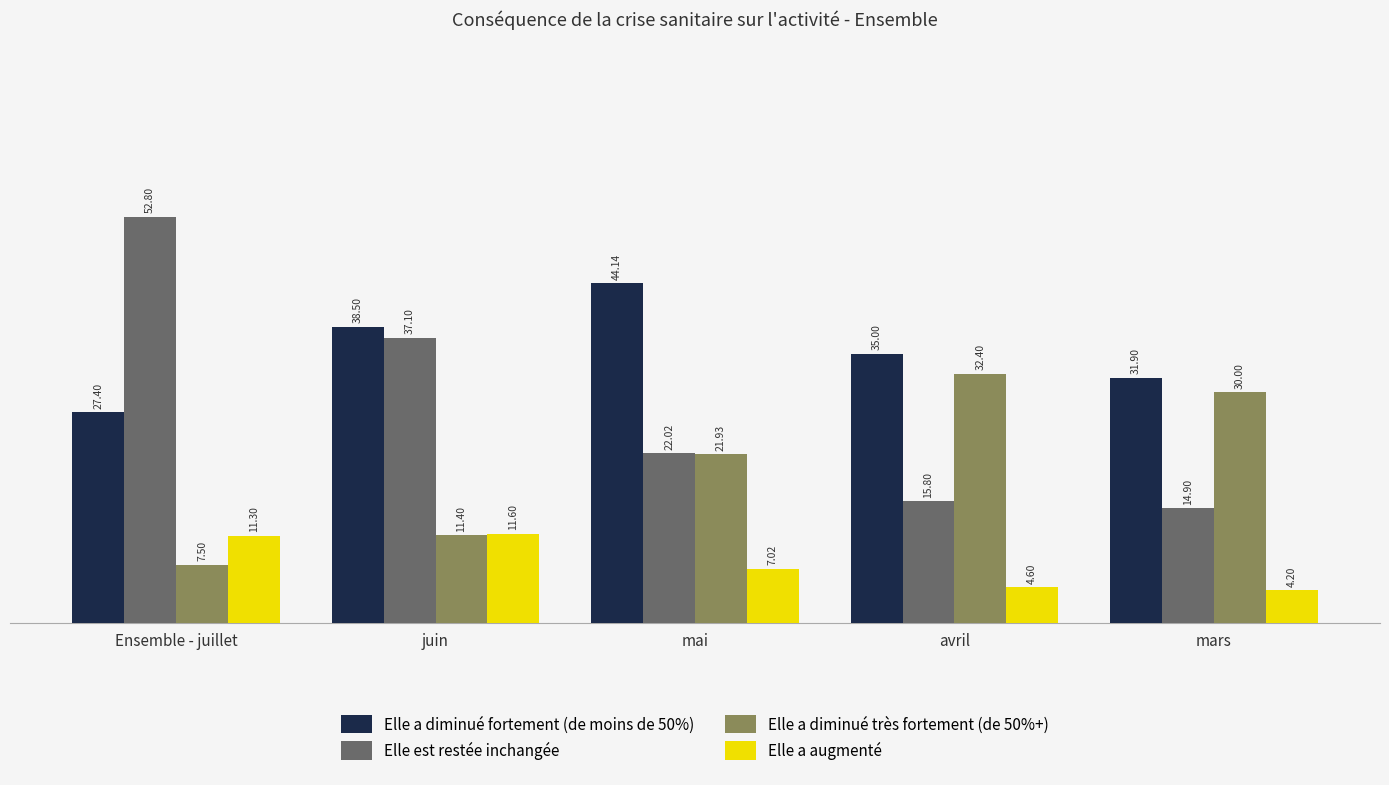

Rank the series by their average value, from highest to lowest.

Elle a diminué fortement (de moins de 50%), Elle est restée inchangée, Elle a diminué très fortement (de 50%+), Elle a augmenté